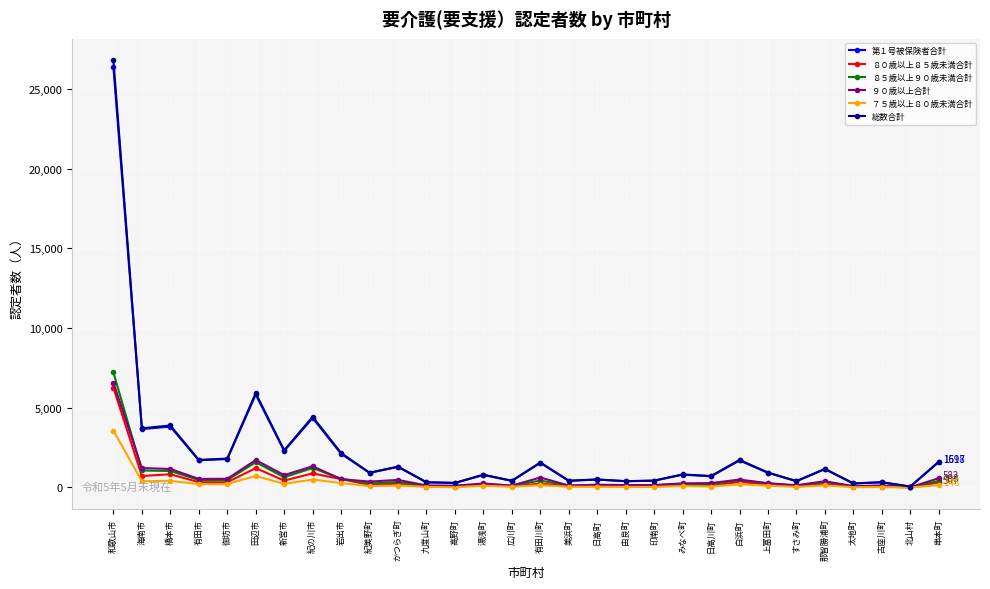

Where is 総数合計 nearest to the value 13436?

田辺市